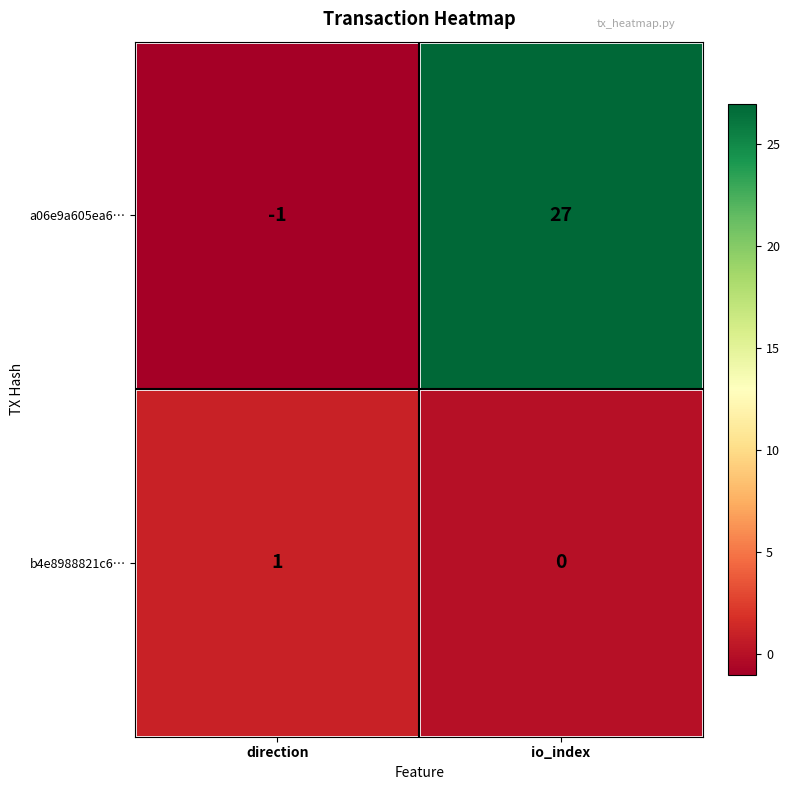

Which series has the largest total across all categories?

a06e9a605ea6…